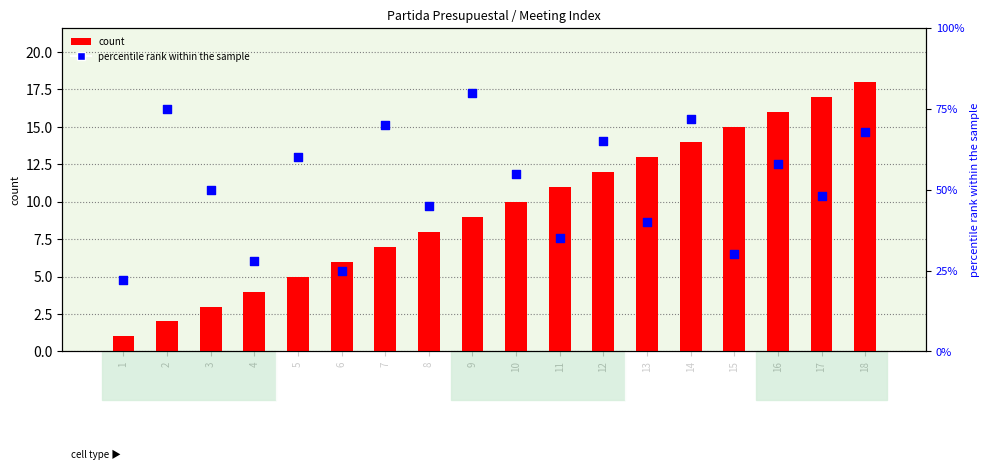

What are all the series names shown in the legend?

count, percentile rank within the sample